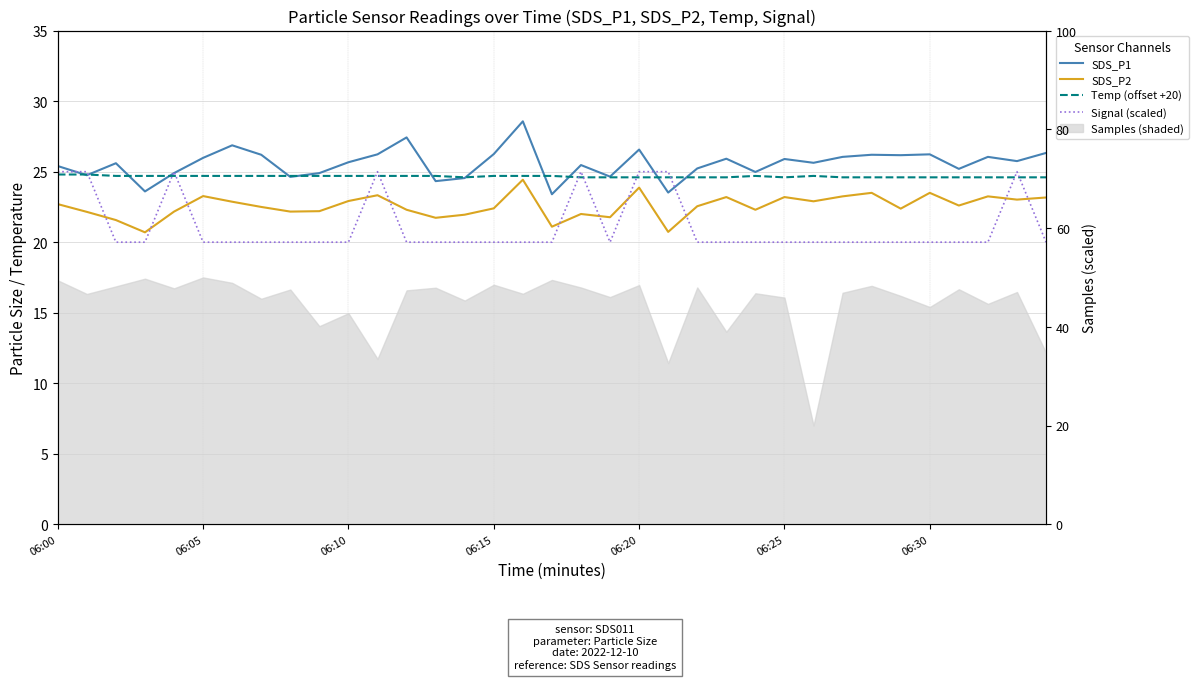

What is the label of the 1st point from the right?

34